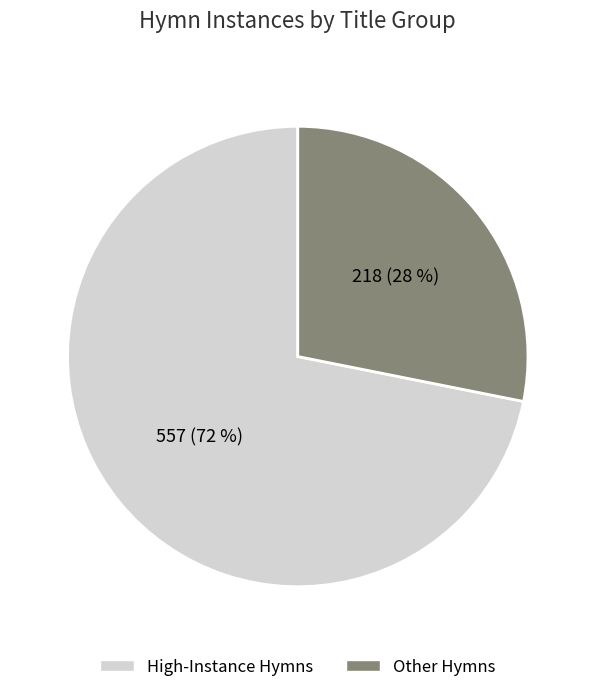

To the nearest percent, what is the combined percentage of Other Hymns and High-Instance Hymns?

100%